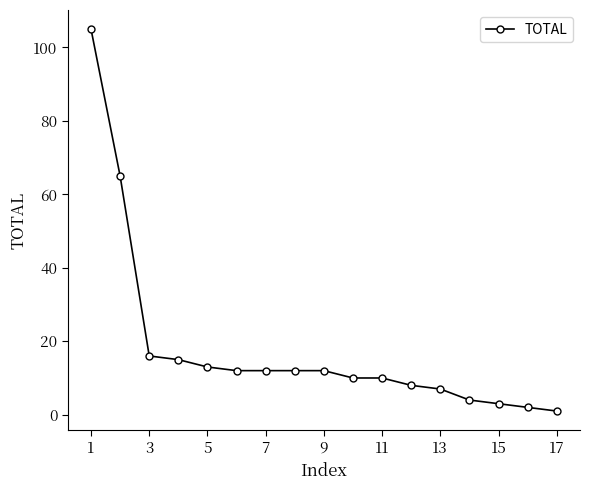

What is the maximum value shown in the chart?

105